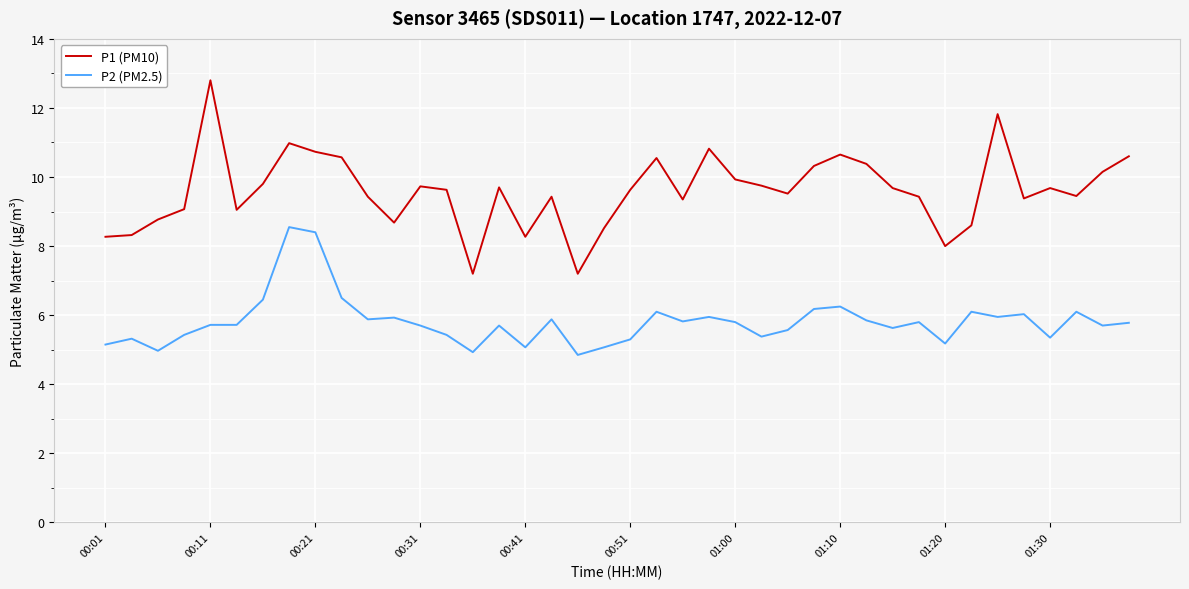

Which series has the largest total across all categories?

P1 (PM10)